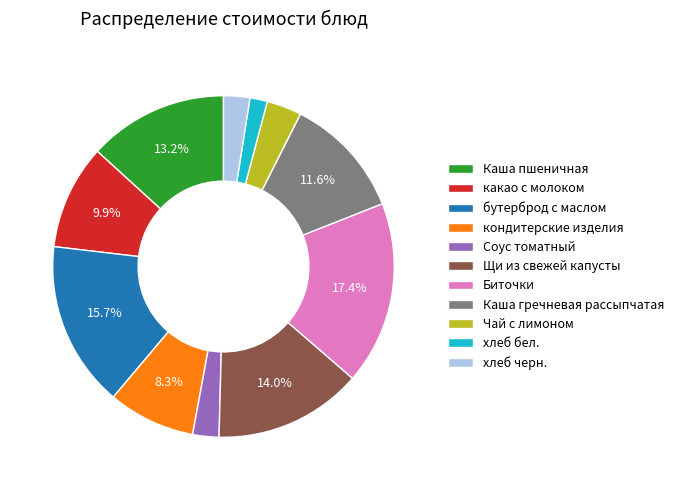

What percentage do бутерброд с маслом and Каша гречневая рассыпчатая together represent?

27.3%